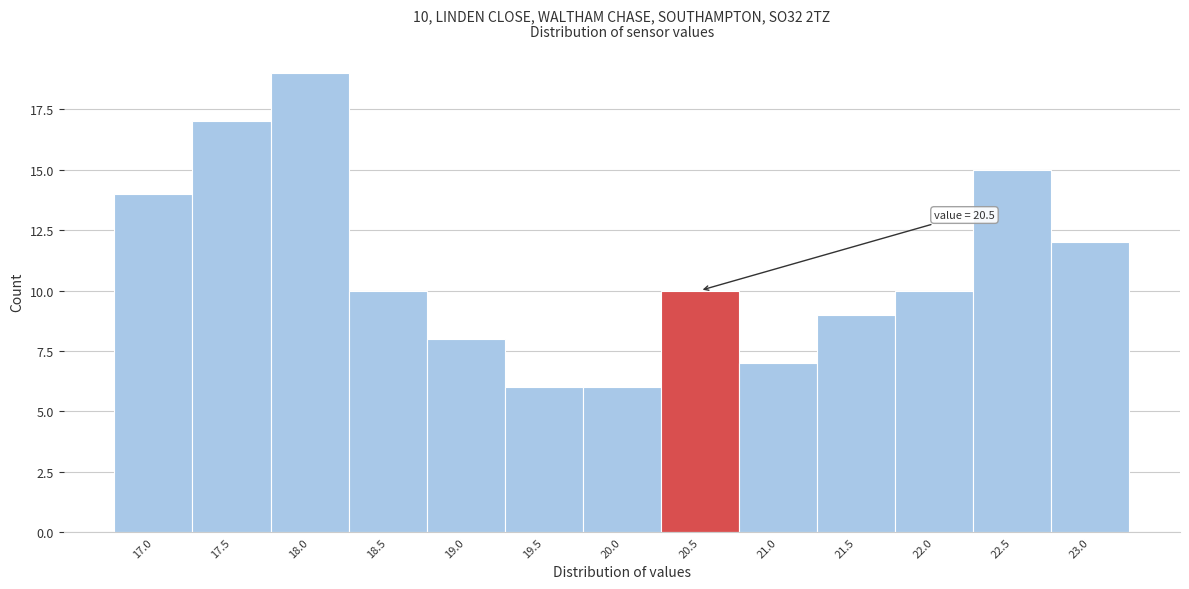

Reading left to right, transcribe all the data shown in this chart.

14	17	19	10	8	6	6	10	7	9	10	15	12